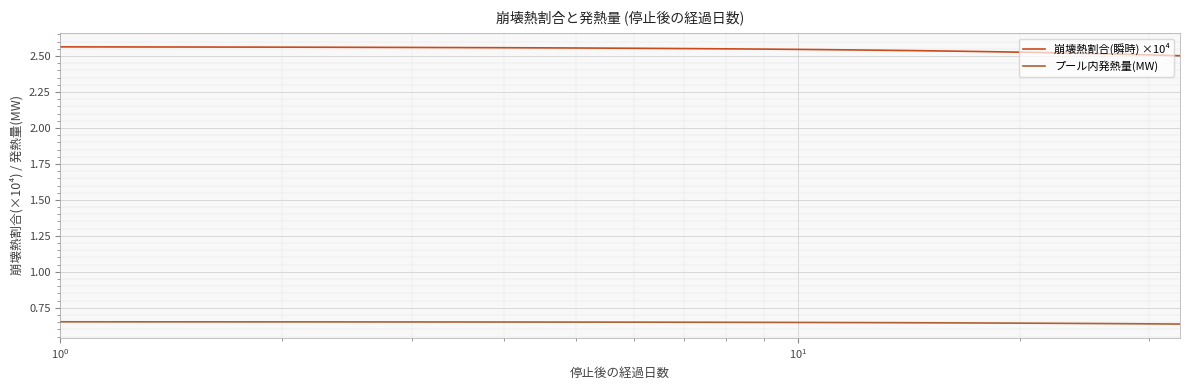

List the series in order of their overall mean, lowest first.

プール内発熱量(MW), 崩壊熱割合(瞬時) ×10⁴